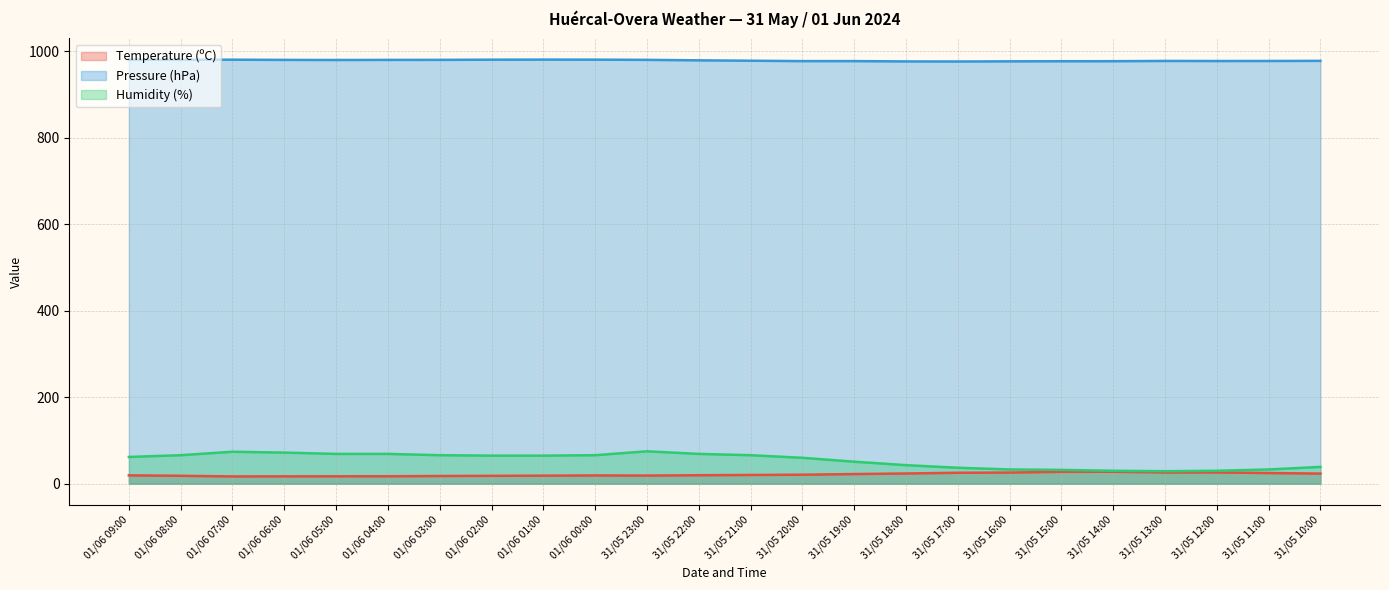

Which series changed the most between 01/06 08:00 and 31/05 18:00?

Humidity (%)